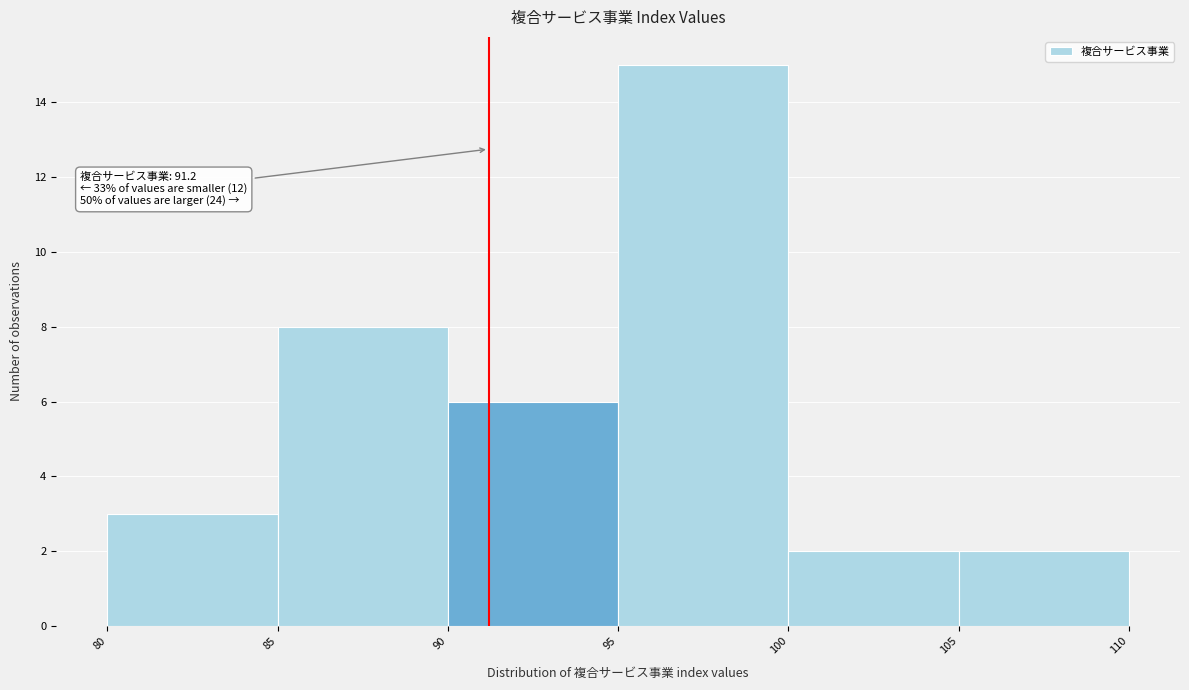

Which range on the x-axis has the tallest bar?

95 to 100